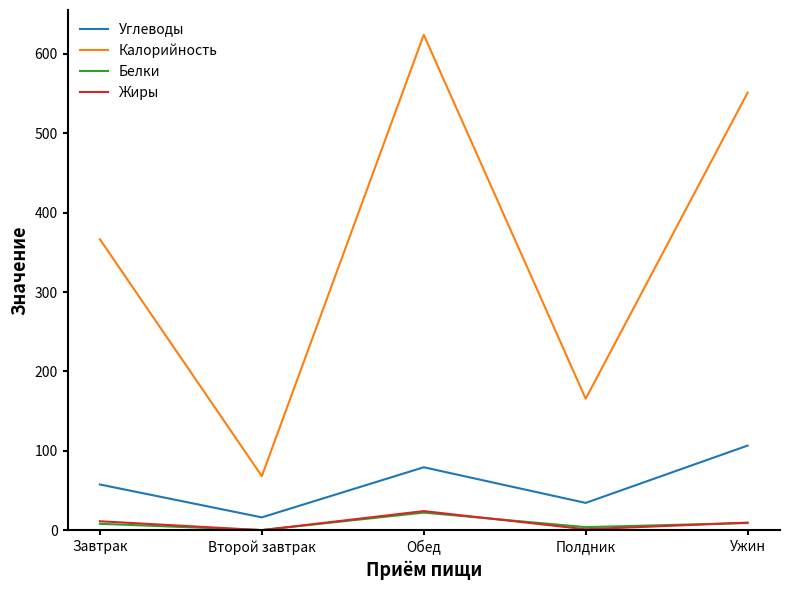

What is the minimum value shown in the chart?

0.2